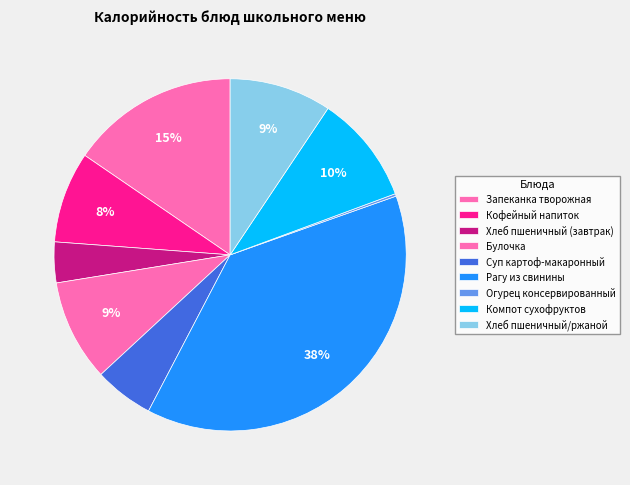

The Рагу из свинины slice represents 38% of the pie. True or false?

True